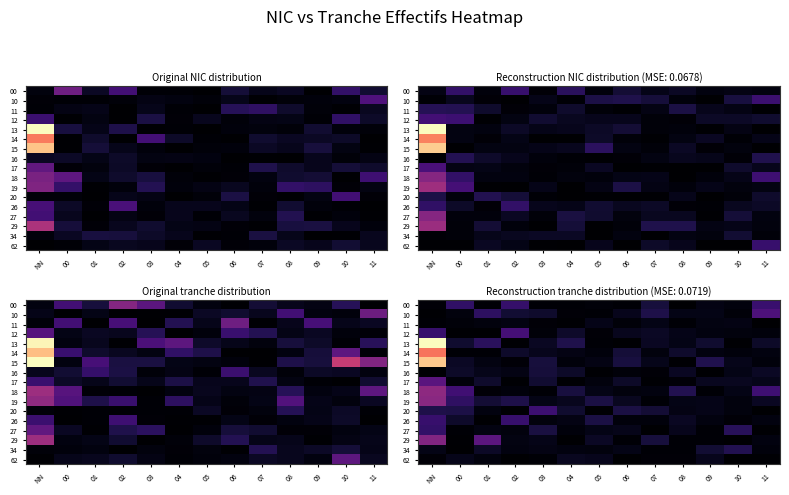

Which label corresponds to the smallest value in the chart?

01